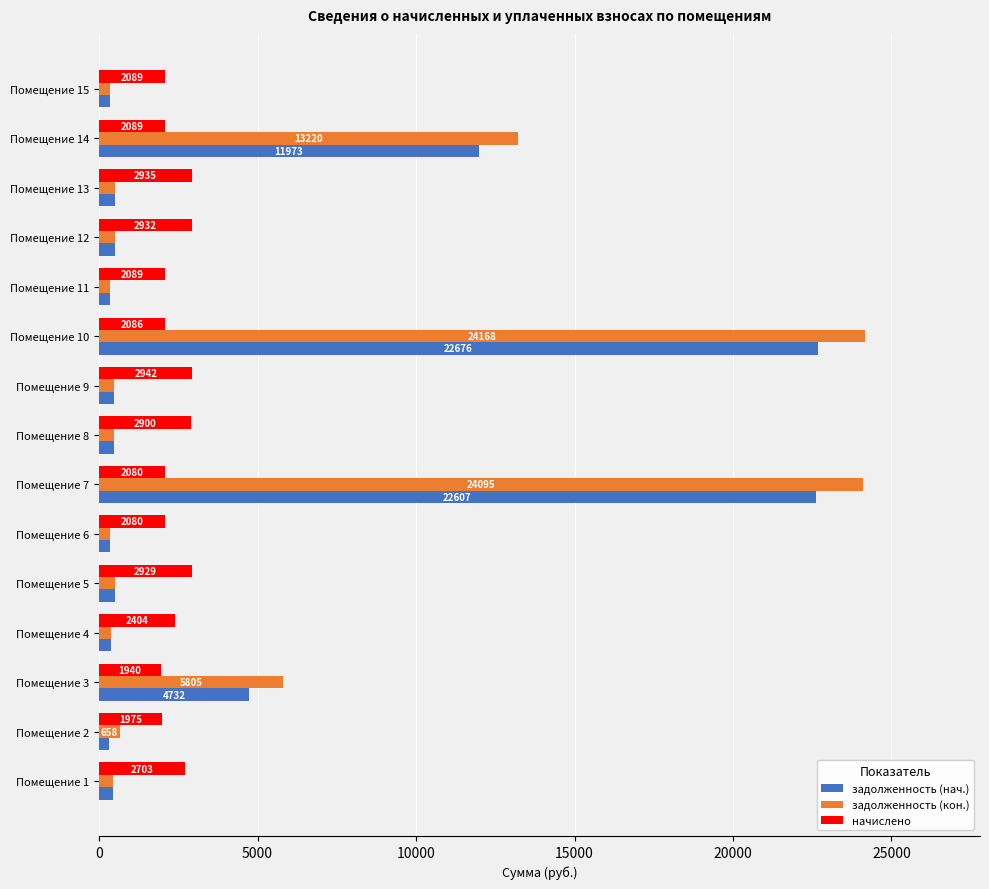

At which label is задолженность (кон.) closest to 12257?

Помещение 14